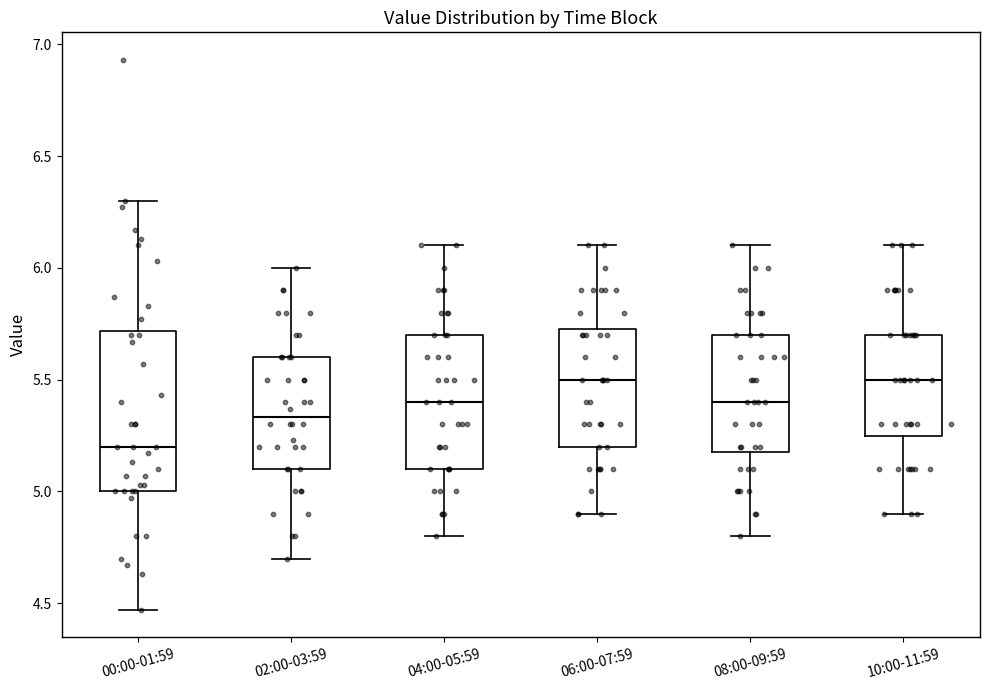

Reading left to right, transcribe this box plot: for each box, give where its median line is, the range the box spans, and where its two whiskers end, as read against the y-axis. The values are not printed on the chart, so give them approximately, as read against the axis.

00:00-01:59: median 5.20, box 5.00 to 5.70, whiskers 4.45 to 6.30
02:00-03:59: median 5.35, box 5.10 to 5.60, whiskers 4.70 to 6.00
04:00-05:59: median 5.40, box 5.10 to 5.70, whiskers 4.80 to 6.10
06:00-07:59: median 5.50, box 5.20 to 5.75, whiskers 4.90 to 6.10
08:00-09:59: median 5.40, box 5.20 to 5.70, whiskers 4.80 to 6.10
10:00-11:59: median 5.50, box 5.25 to 5.70, whiskers 4.90 to 6.10